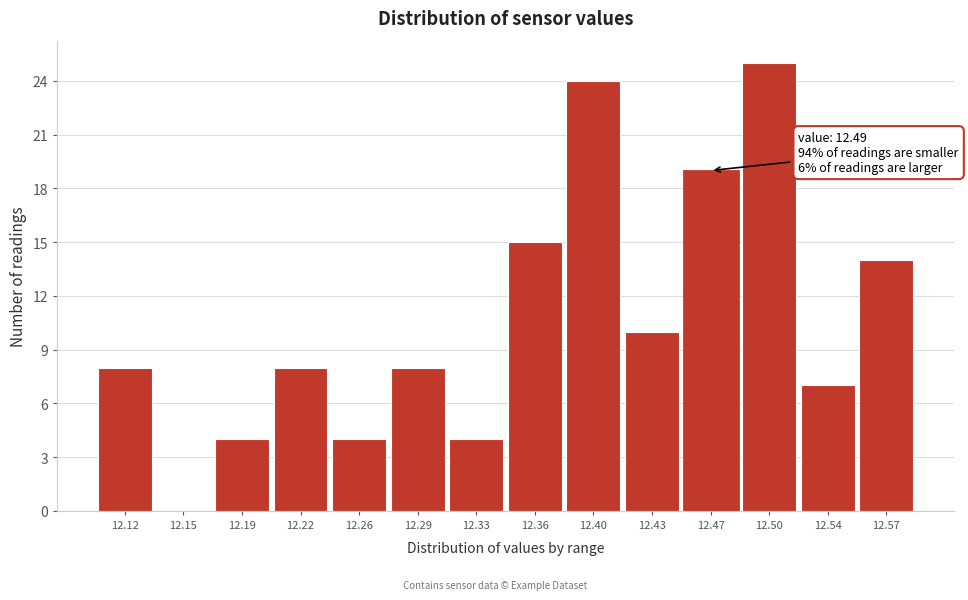

Reading left to right, transcribe all the data shown in this chart.

12.12=8	12.15=0	12.19=4	12.22=8	12.26=4	12.29=8	12.33=4	12.36=15	12.40=24	12.43=10	12.47=19	12.50=25	12.54=7	12.57=14